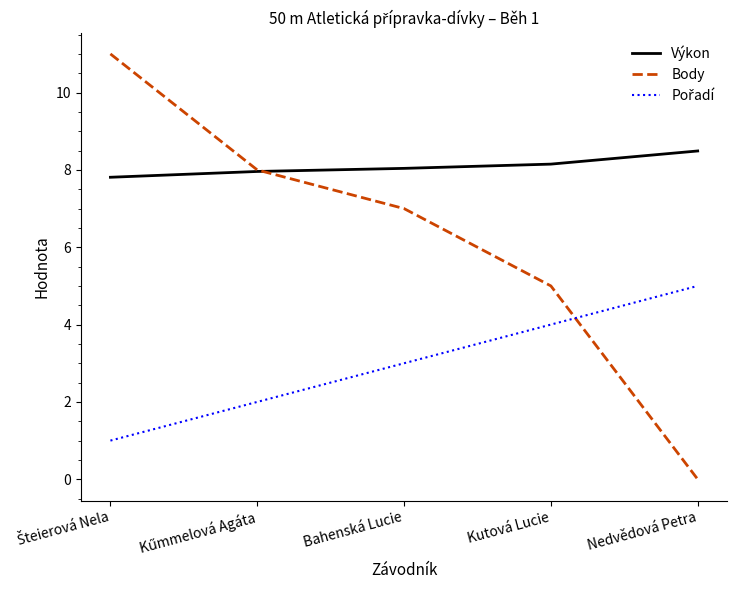

At which label is Body closest to 5?

Kutová Lucie